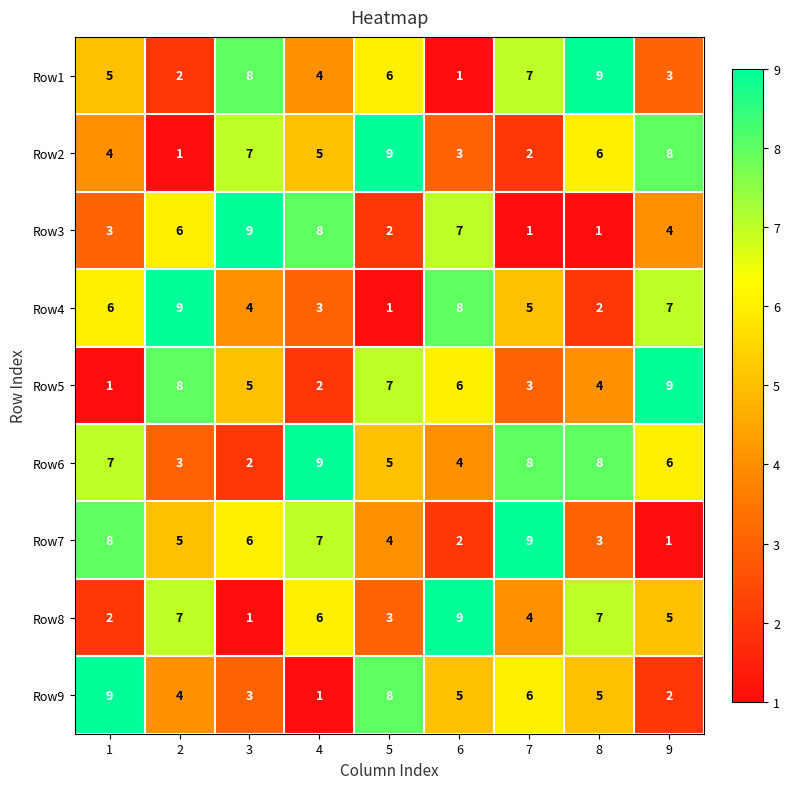

What is the difference between the highest and lowest values at 9?

8